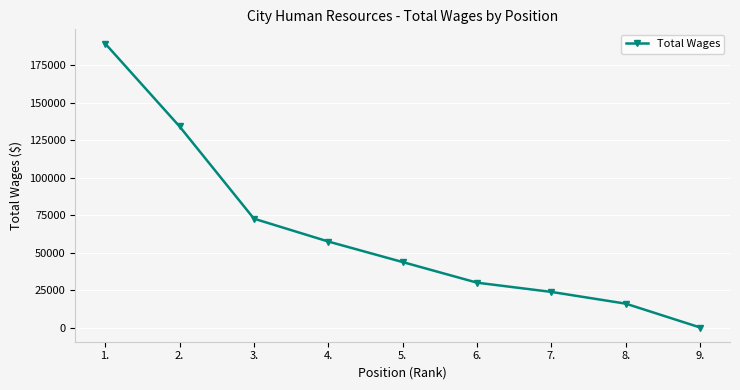

What is the label of the 7th point from the left?

7.